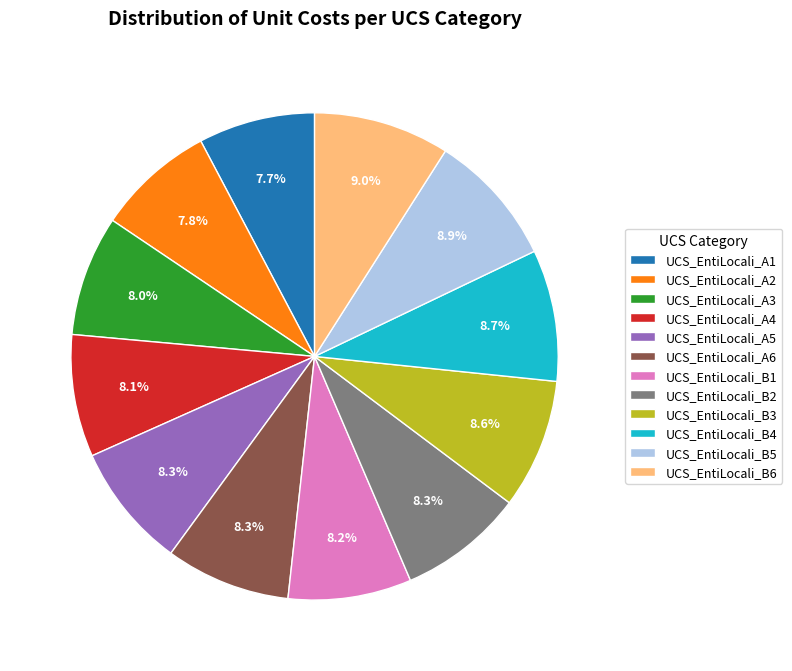

Is it true that UCS_EntiLocali_A3 is 1% of the pie?

False